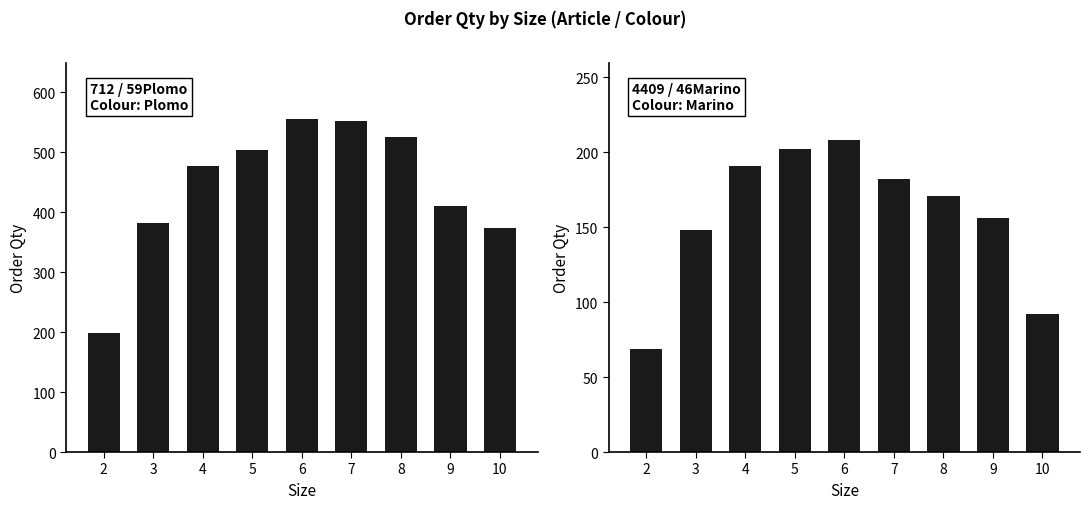

What is the sum of all 4409 46Marino values?

1419